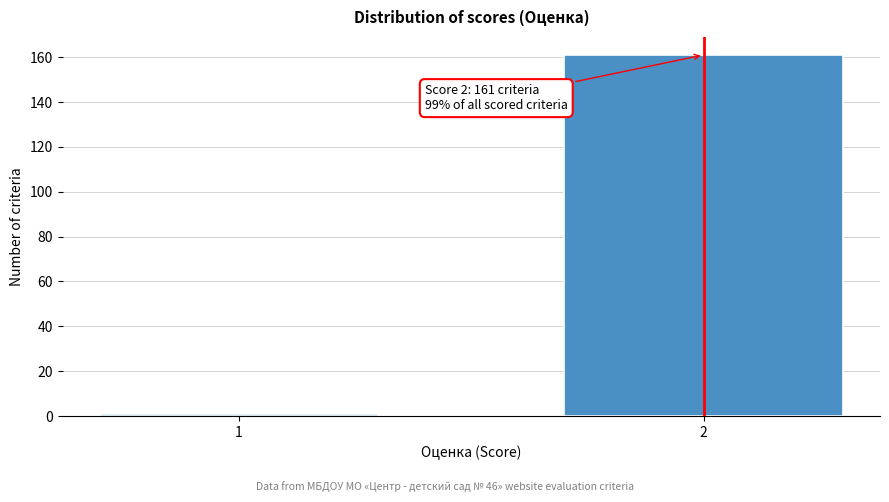

Reading left to right, extract all data points from this chart.

1=1	2=161